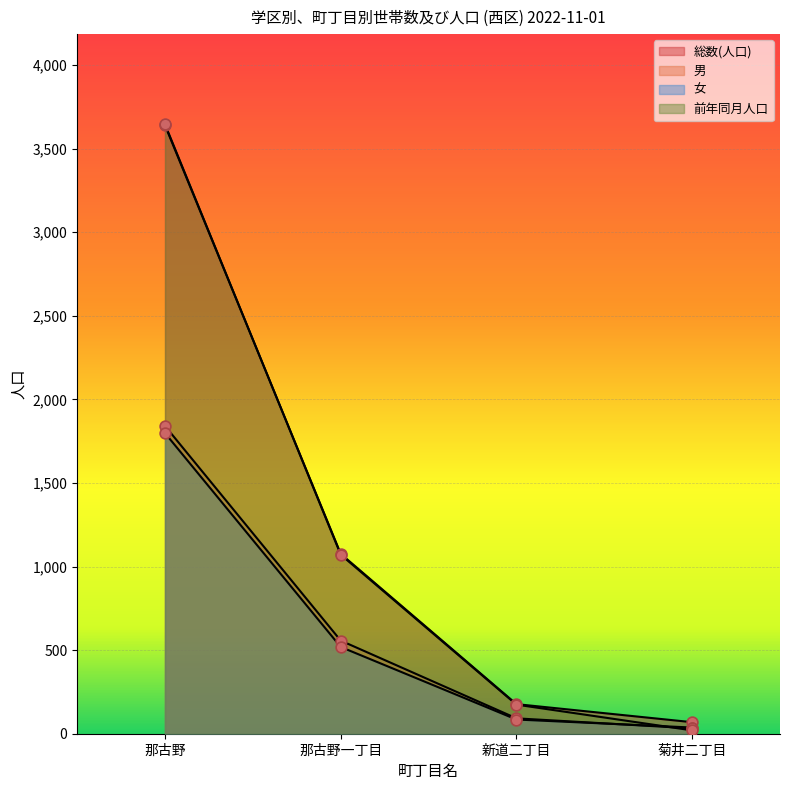

What are all the series names shown in the legend?

総数(人口), 男, 女, 前年同月人口